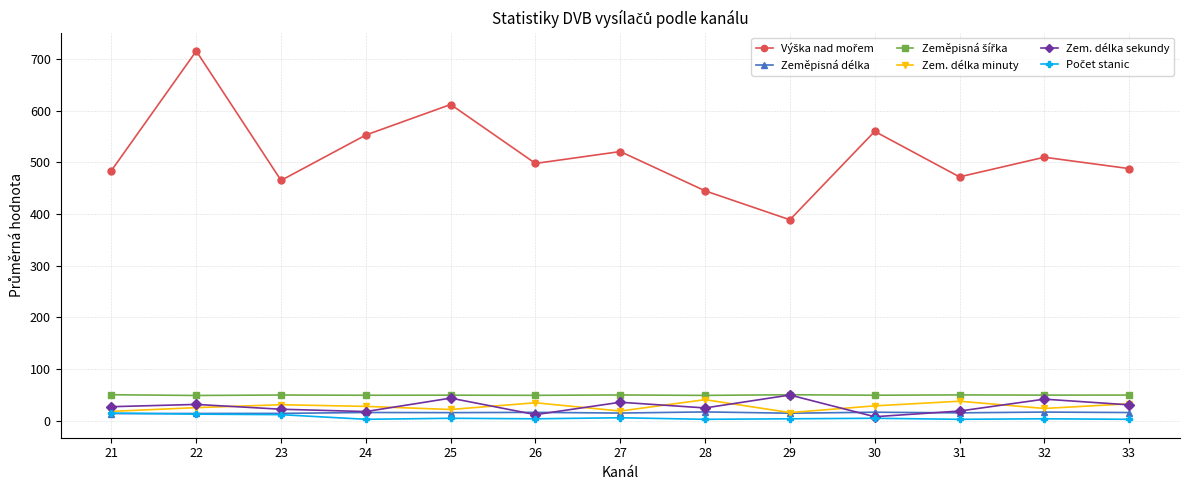

What is the spread (max minus min) of values at 27?

515.0